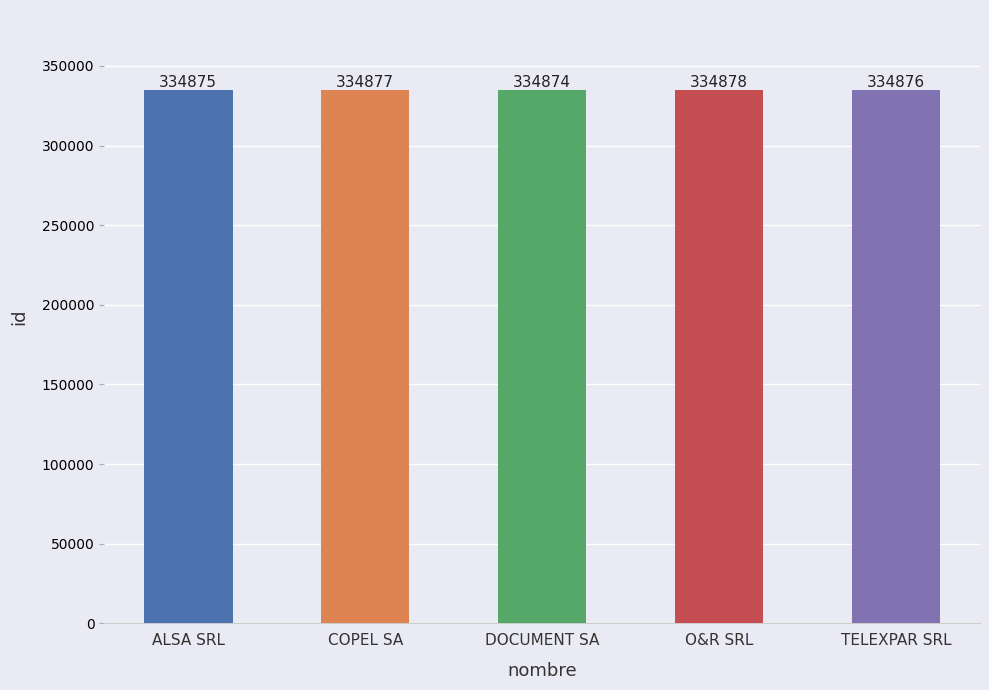

What is the value of the 4th bar from the left?

334878